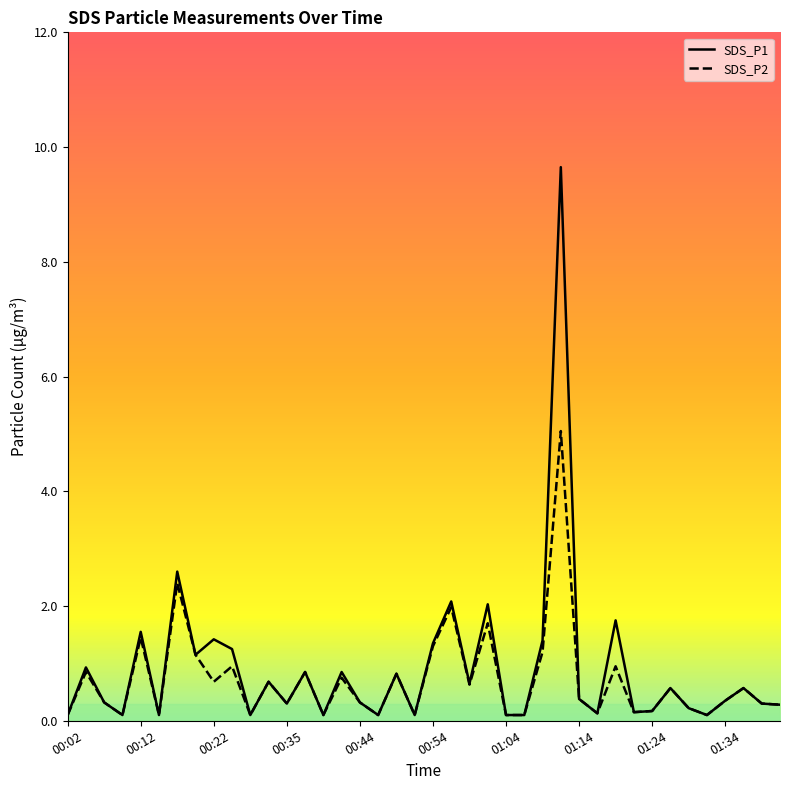

What is the approximate value of SDS_P1 at 00:14?

0.1